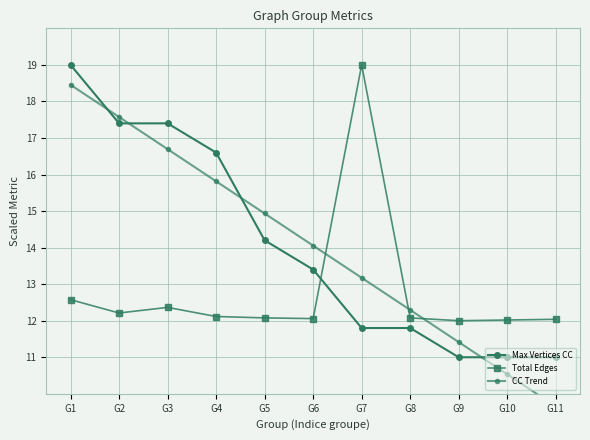

At which category is the sum across all series the highest?

G1